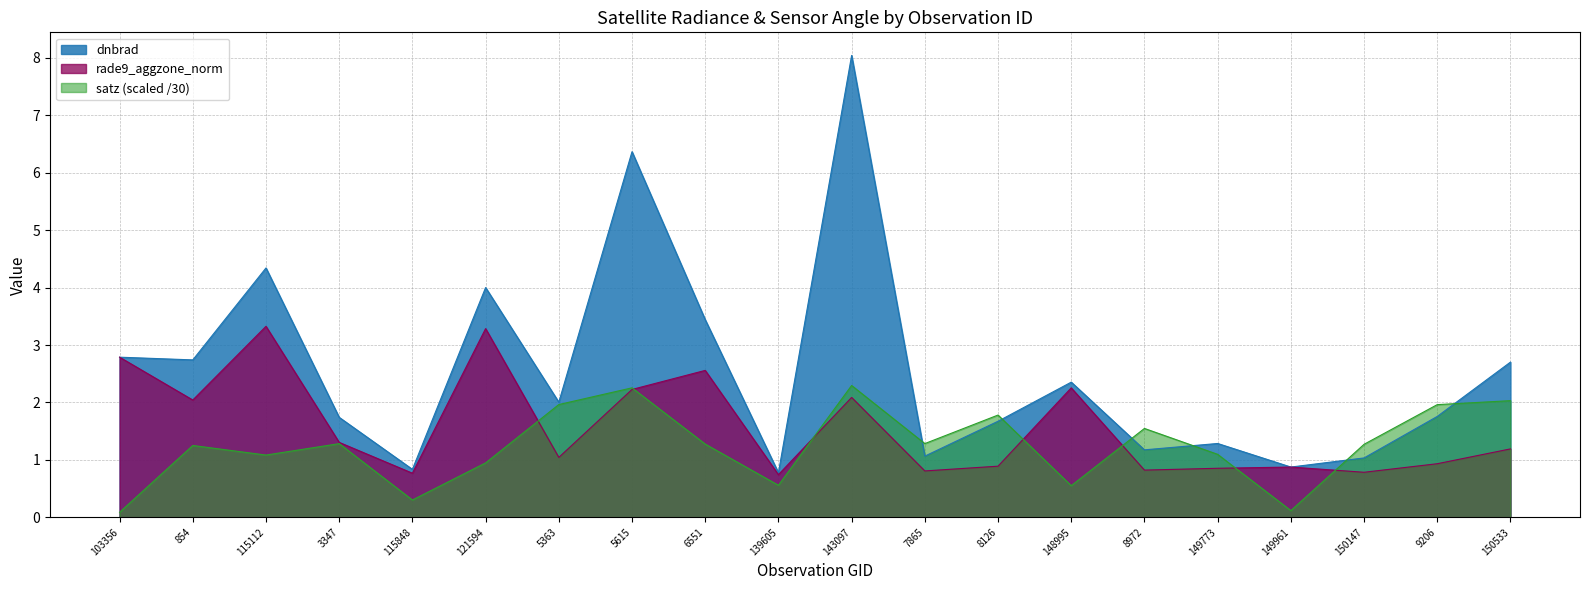

What is the label of the 1st point from the left?

103356